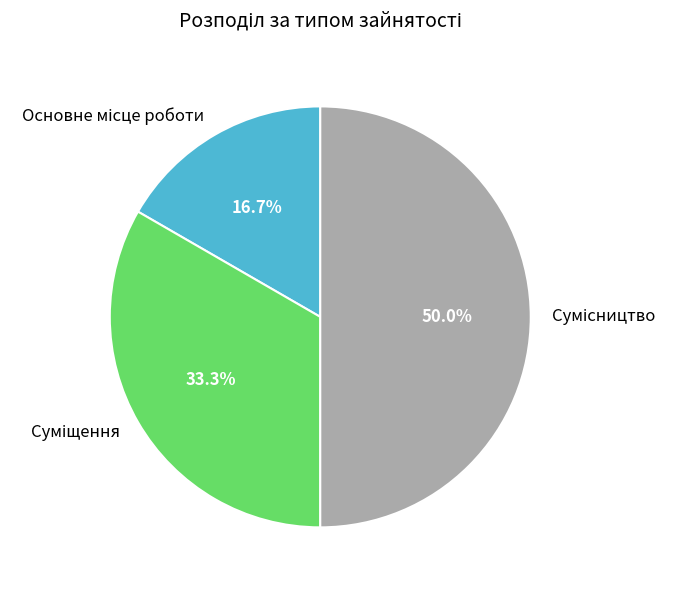

What percentage is the Сумісництво slice, to the nearest percent?

50%